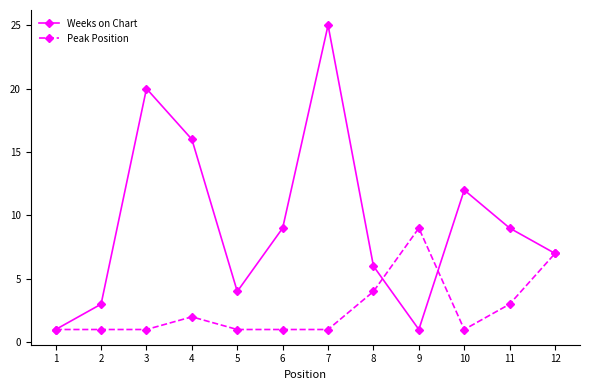

Reading left to right, extract all data points from this chart.

Weeks on Chart: 1=1	2=3	3=20	4=16	5=4	6=9	7=25	8=6	9=1	10=12	11=9	12=7
Peak Position: 1=1	2=1	3=1	4=2	5=1	6=1	7=1	8=4	9=9	10=1	11=3	12=7